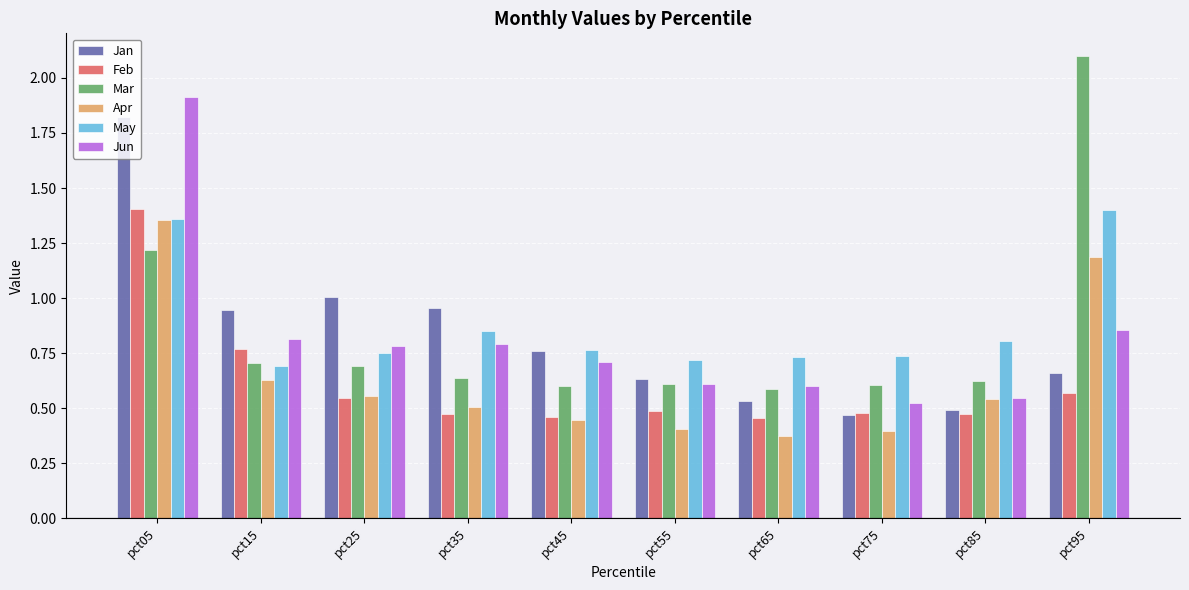

The Apr series shows 0.2 at pct85. True or false?

False